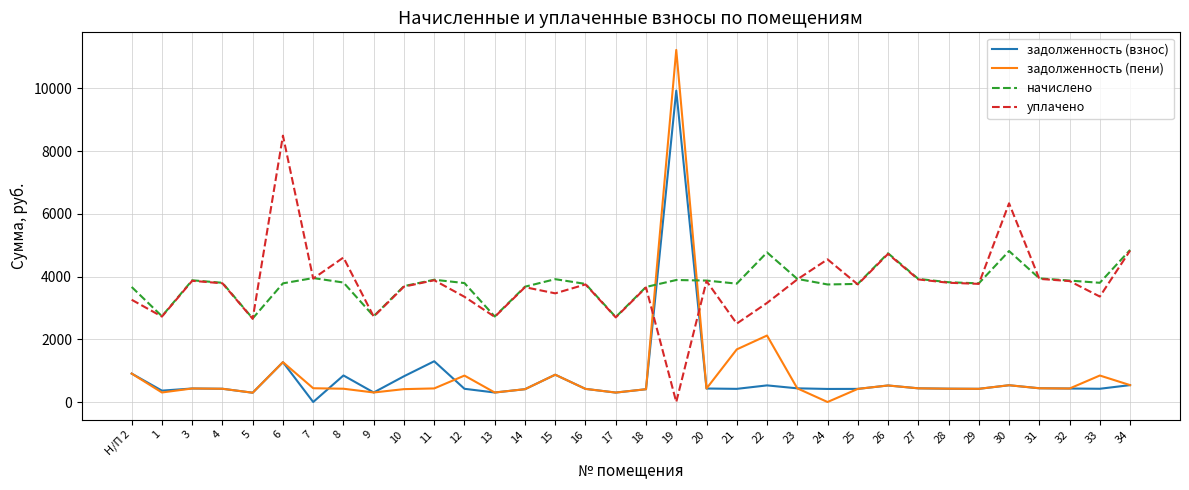

Between which two adjacent categories do задолженность (взнос) and уплачено first intersect?

18 and 19